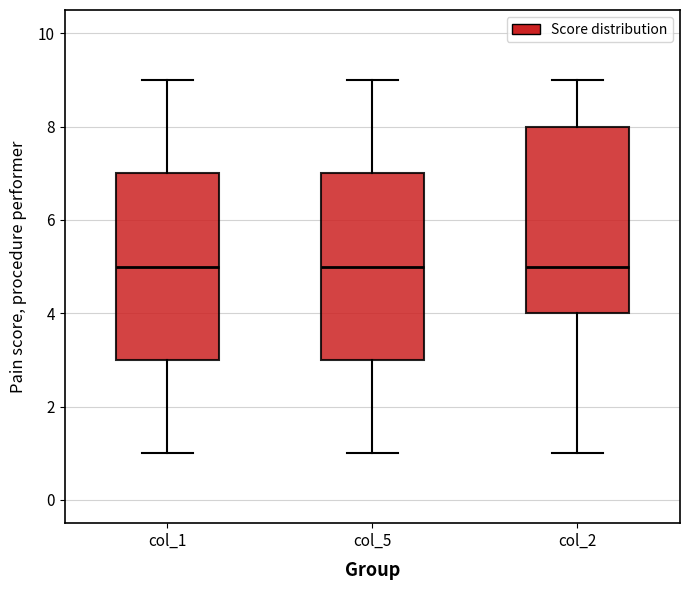

Where is the lower edge of the box for col_2 on the y-axis? The values are not printed on the chart, so give them approximately, as read against the axis.

4